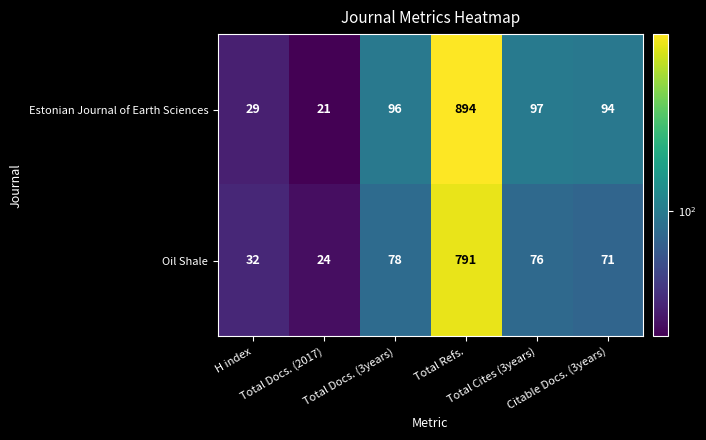

What is the greatest value displayed?

894